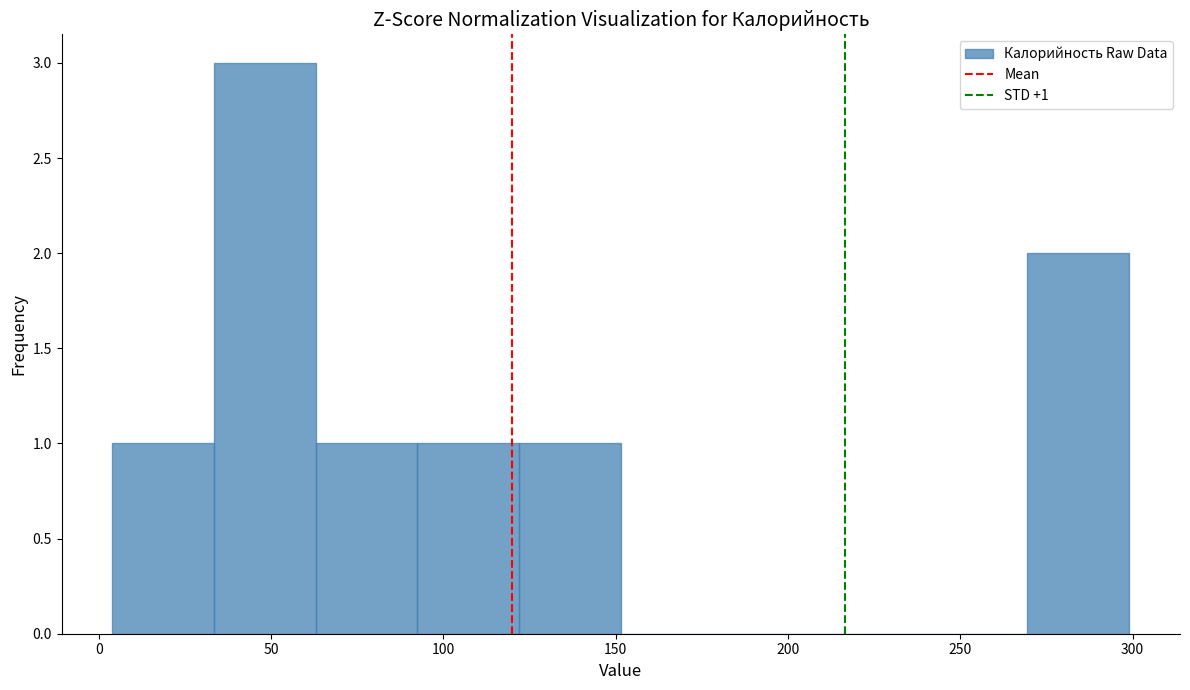

Which range on the x-axis has the tallest bar?

33.5 to 63.0